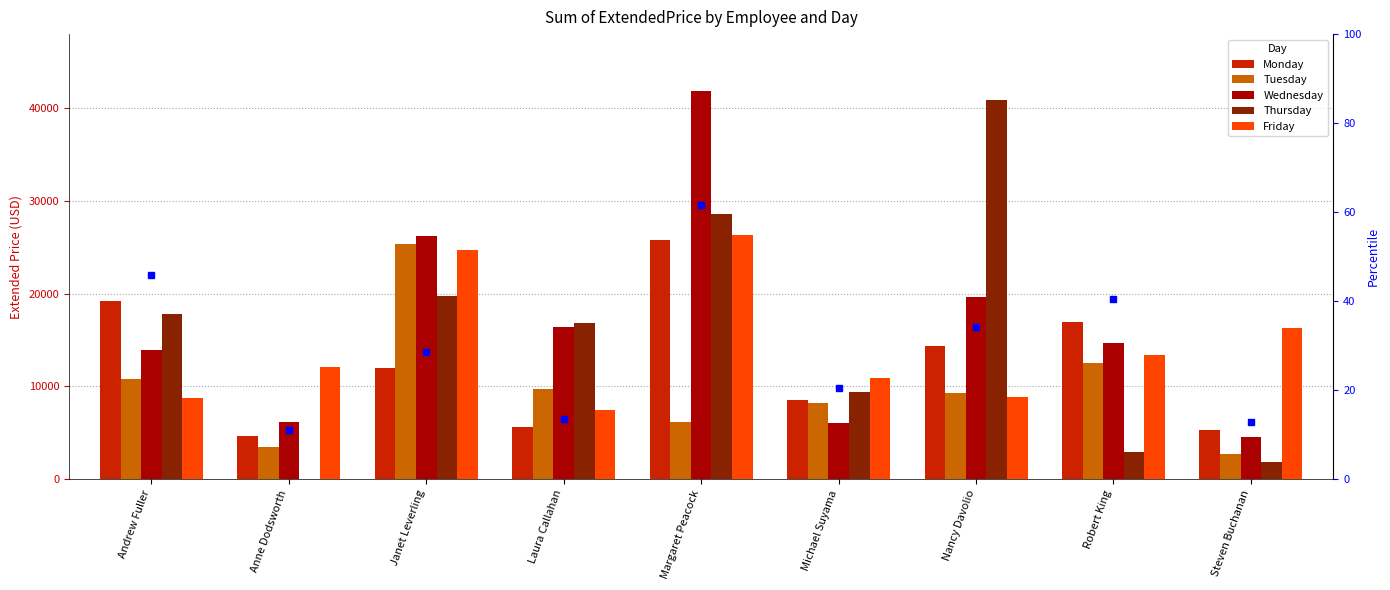

What is the sum of the Monday values at Margaret Peacock and Robert King?

42709.4